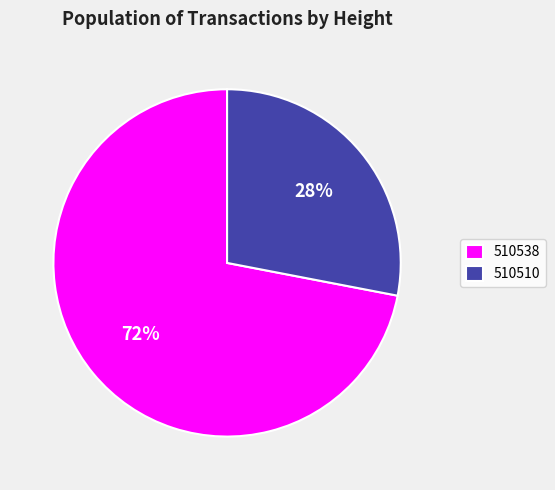

Is the sum of 510538 and 510510 greater than half?

Yes